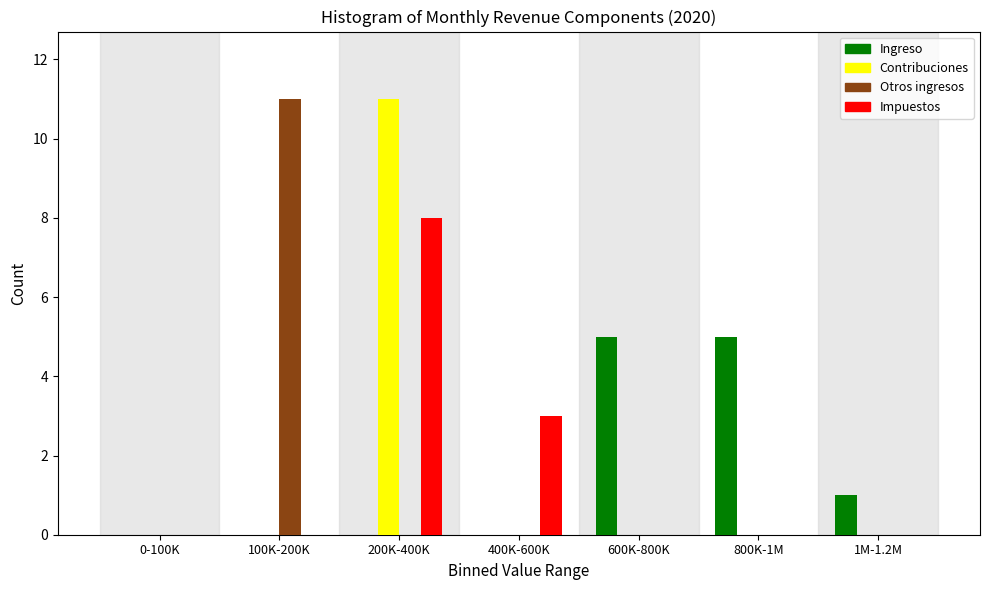

Reading left to right, extract all data points from this chart.

Ingreso: 0-100K=0	100K-200K=0	200K-400K=0	400K-600K=0	600K-800K=5	800K-1M=5	1M-1.2M=1
Contribuciones: 0-100K=0	100K-200K=0	200K-400K=11	400K-600K=0	600K-800K=0	800K-1M=0	1M-1.2M=0
Otros ingresos: 0-100K=0	100K-200K=11	200K-400K=0	400K-600K=0	600K-800K=0	800K-1M=0	1M-1.2M=0
Impuestos: 0-100K=0	100K-200K=0	200K-400K=8	400K-600K=3	600K-800K=0	800K-1M=0	1M-1.2M=0